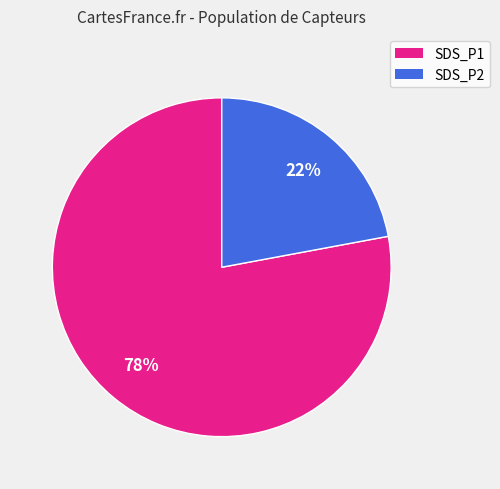

Is there any slice that represents more than half of the pie?

Yes